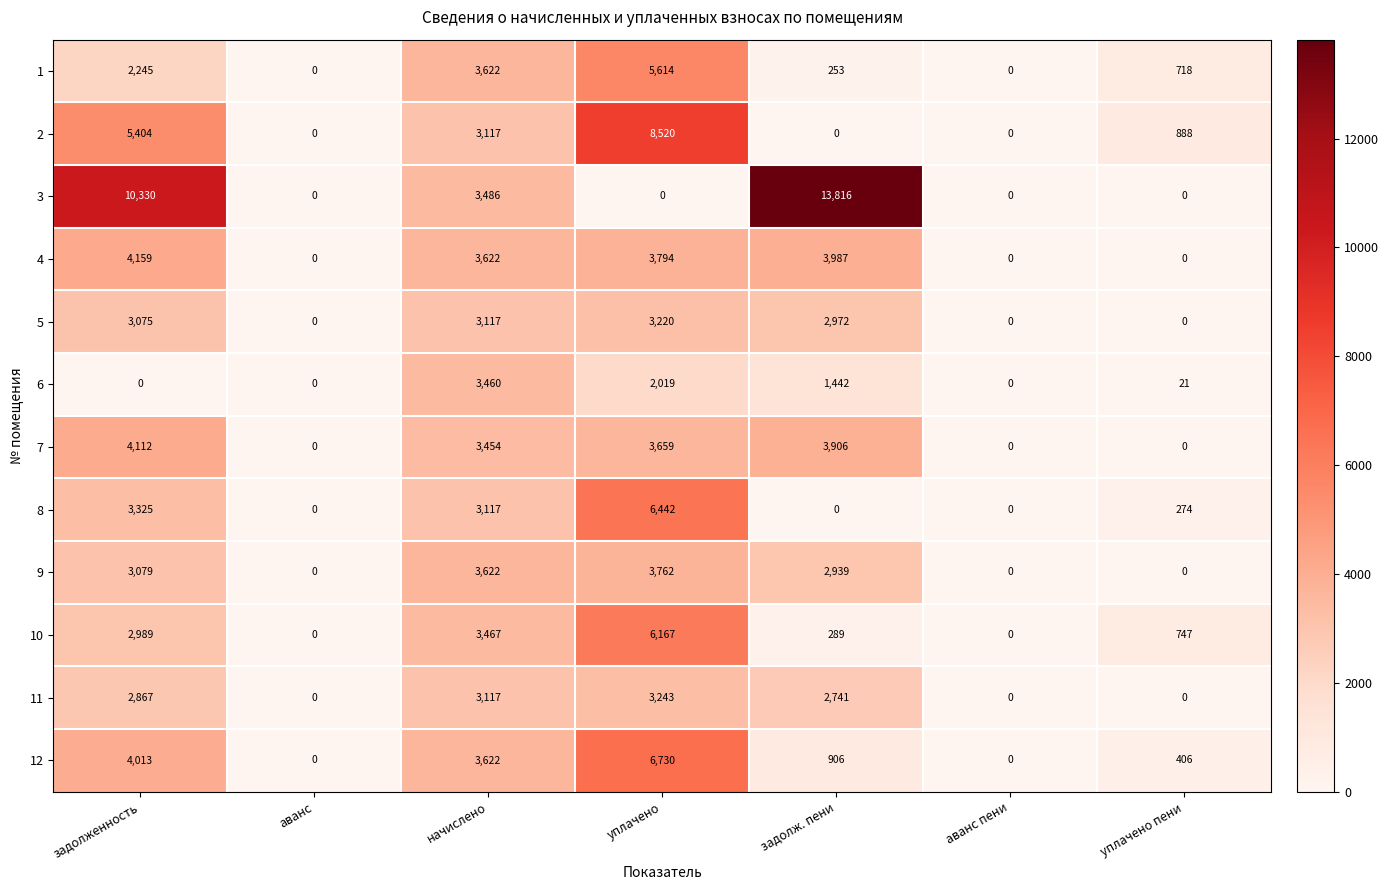

Which series has the largest total across all categories?

3